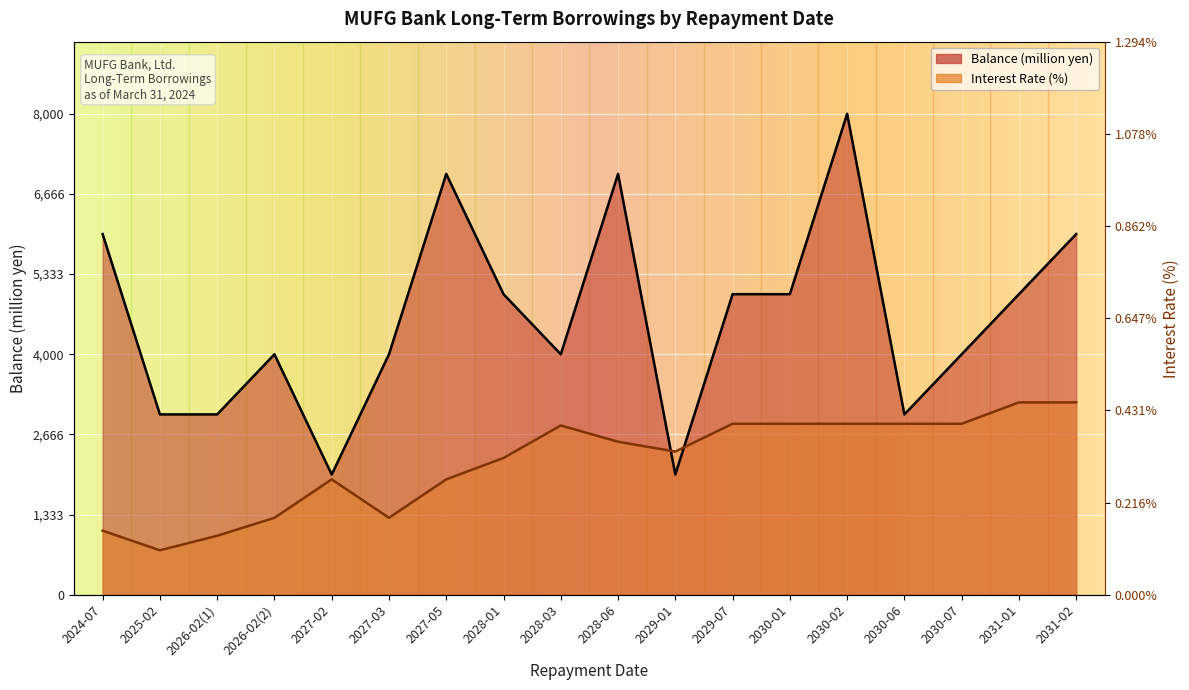

True or false: Balance (million yen) and Interest Rate (%) cross at least once.

True